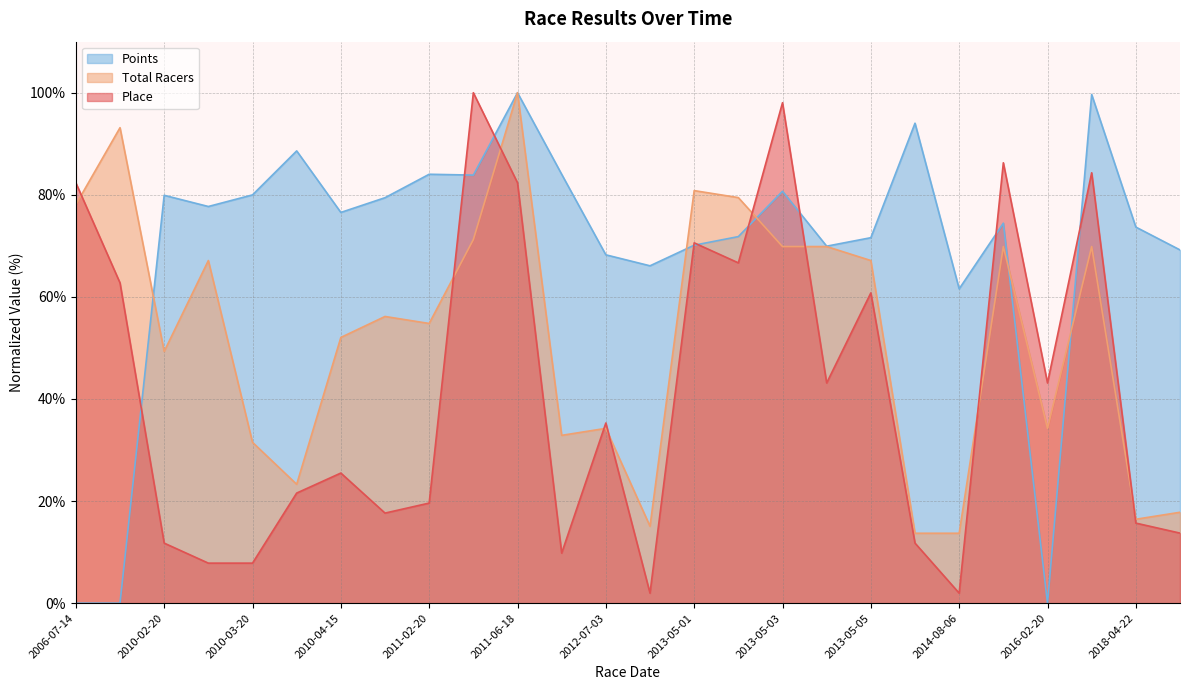

At which label does Total Racers first exceed 56?

2006-07-14